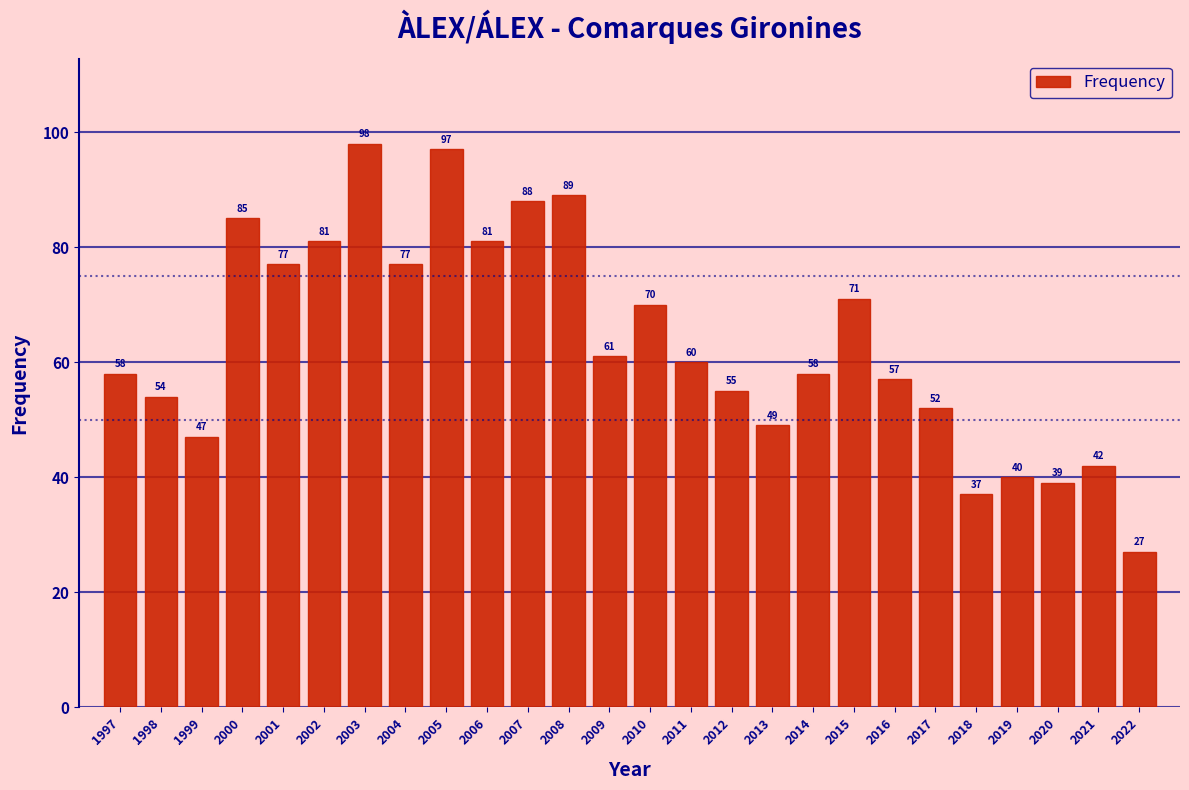

Reading right to left, list all the values displayed in this chart.

2022=27	2021=42	2020=39	2019=40	2018=37	2017=52	2016=57	2015=71	2014=58	2013=49	2012=55	2011=60	2010=70	2009=61	2008=89	2007=88	2006=81	2005=97	2004=77	2003=98	2002=81	2001=77	2000=85	1999=47	1998=54	1997=58